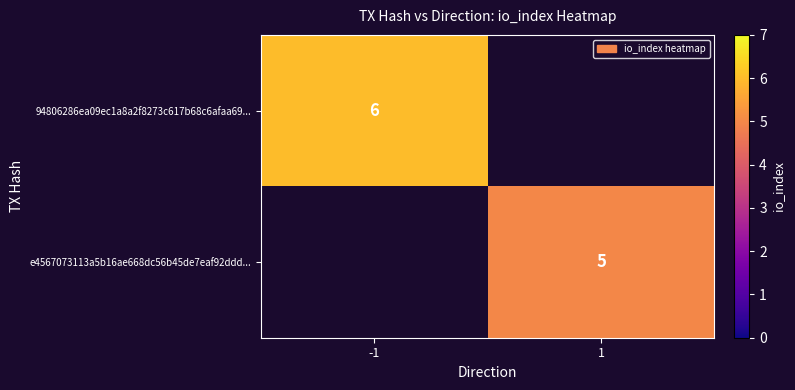

True or false: e4567073113a5b16ae668dc56b45de7eaf92ddd... has a value of 3.3 at 1.

False